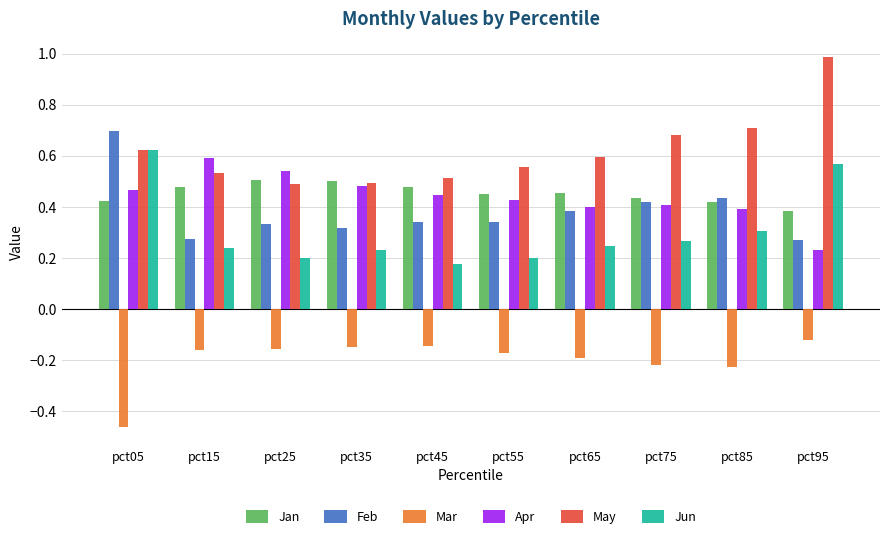

The May series shows 1.0 at pct95. True or false?

True